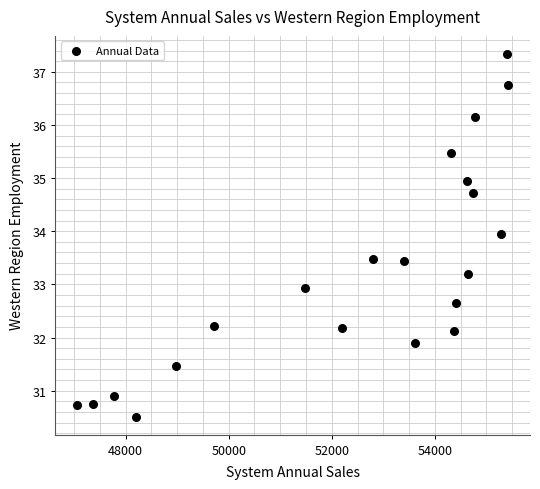

What is the range of X values (max minus min)?

8368.4